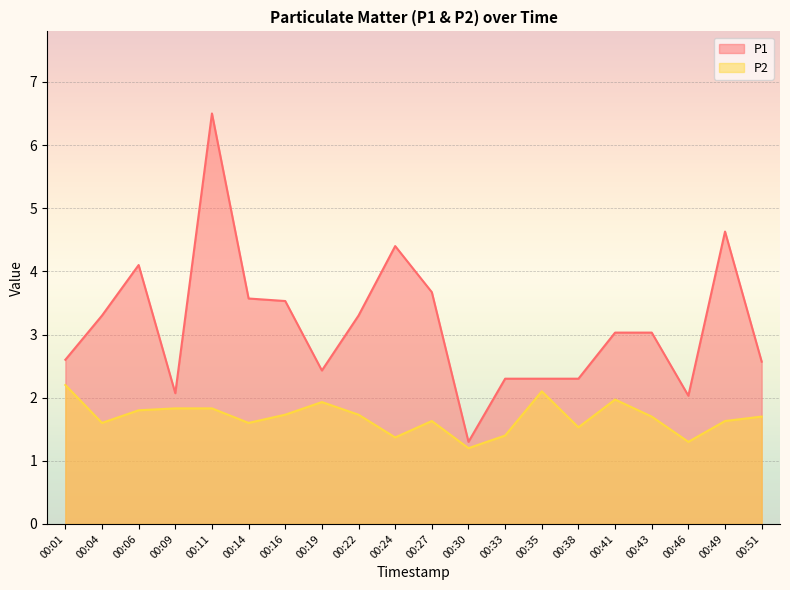

True or false: P1 and P2 cross at least once.

False